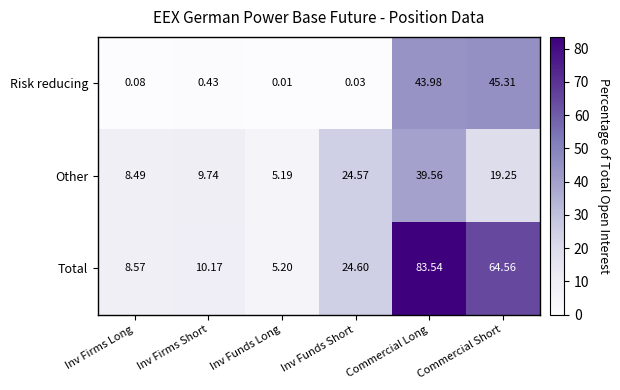

What is the maximum value shown in the chart?

83.5